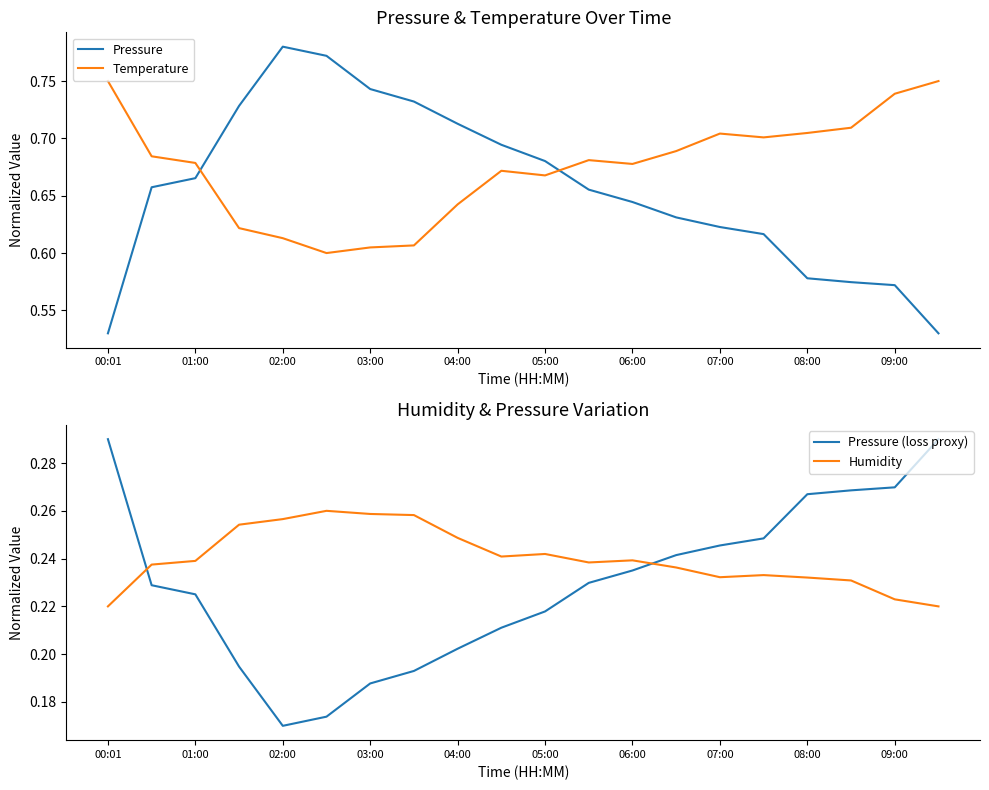

The value of Temperature at 02:00 is 1.0. True or false?

False